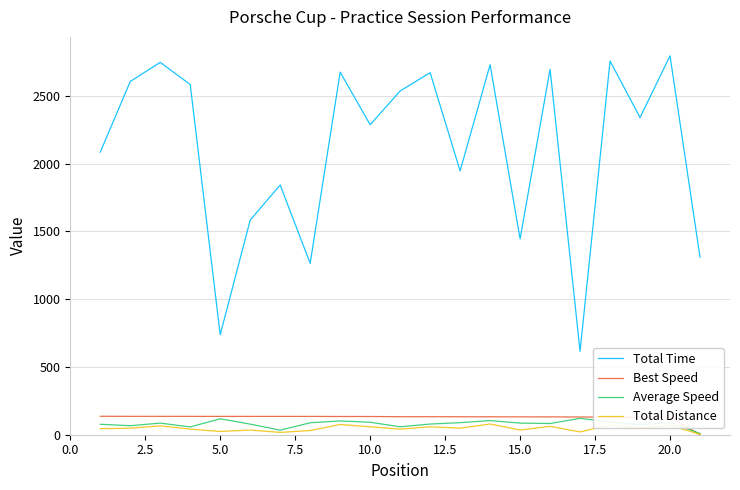

What is the maximum value shown in the chart?

2794.4